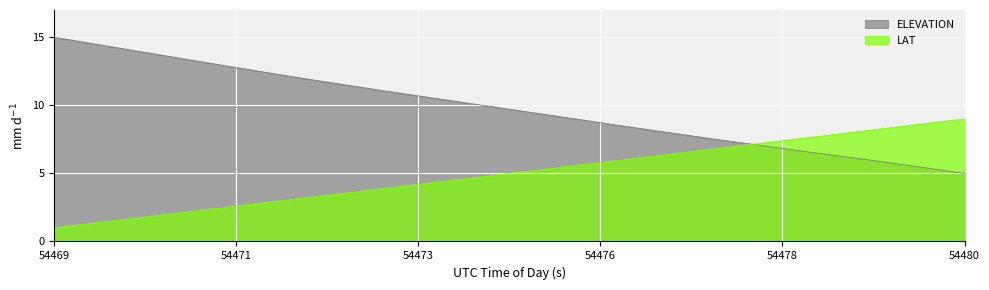

List the series in order of their overall mean, highest first.

ELEVATION, LAT